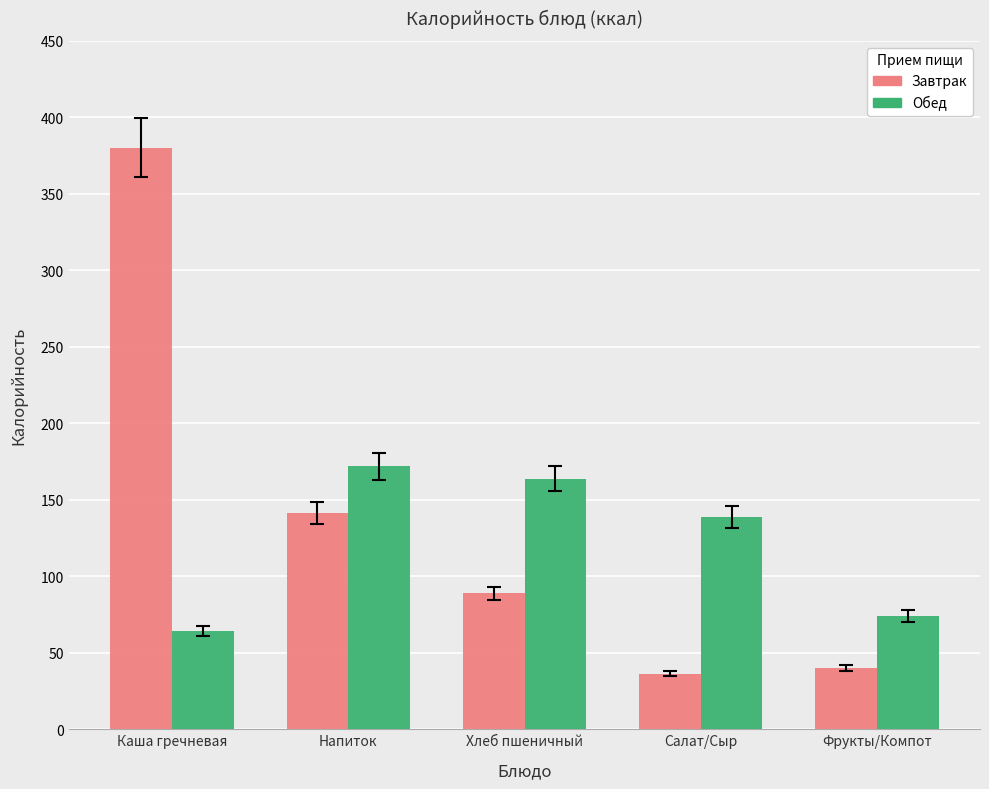

What is the average value of the Завтрак series?

137.4